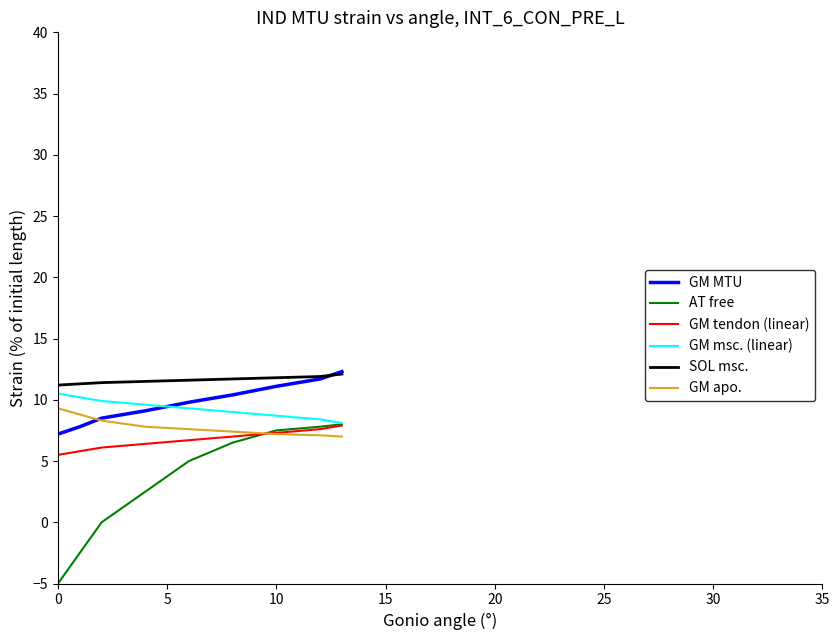

Which series has the largest total across all categories?

SOL msc.